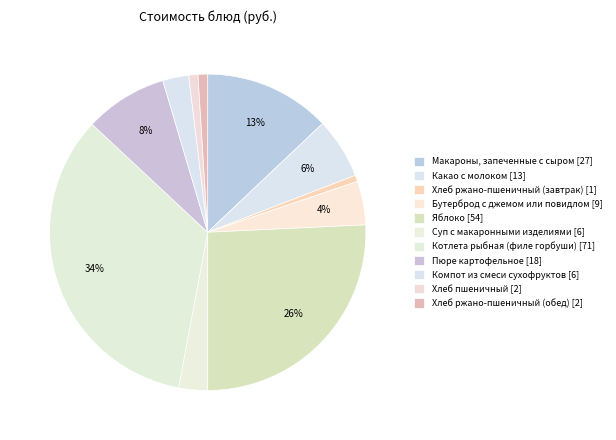

To the nearest percent, what is the difference between the largest and smallest slice percentages?

33%